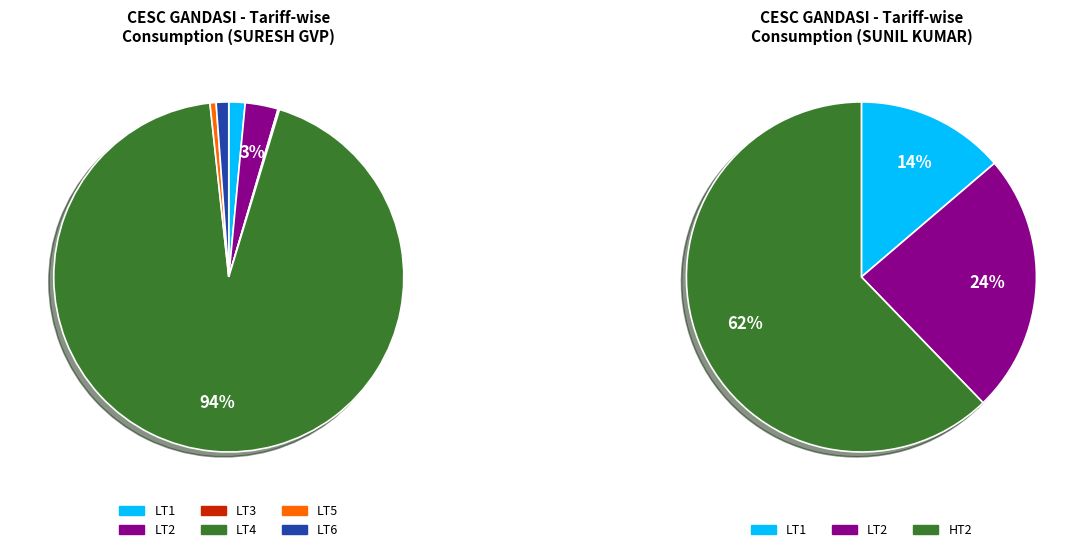

Combined, do LT5 and LT3 account for over 50%?

No